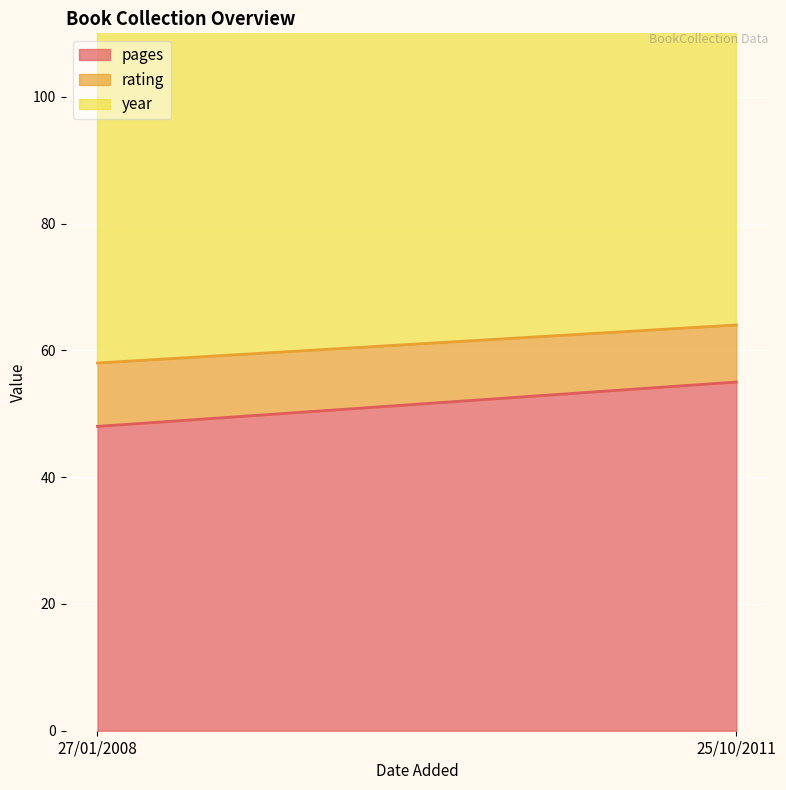

What is the sum of all rating values?

19